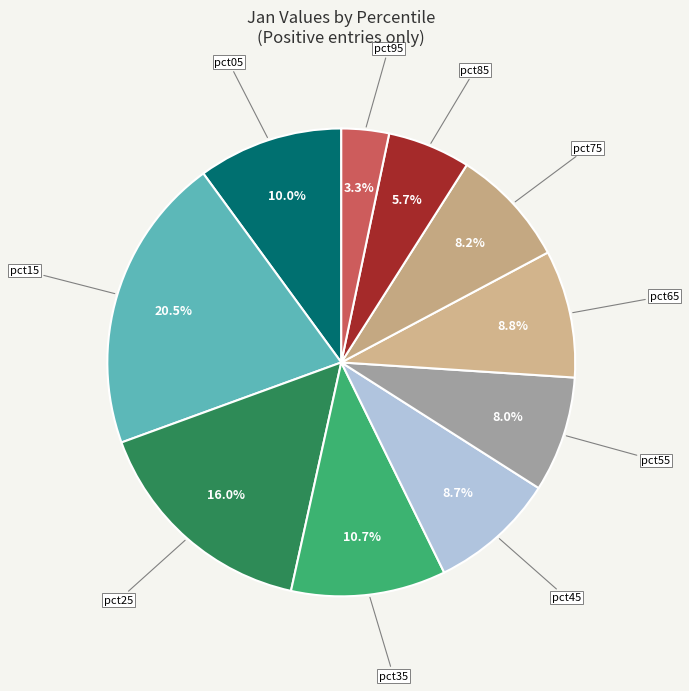

How many segments does this pie chart have?

10